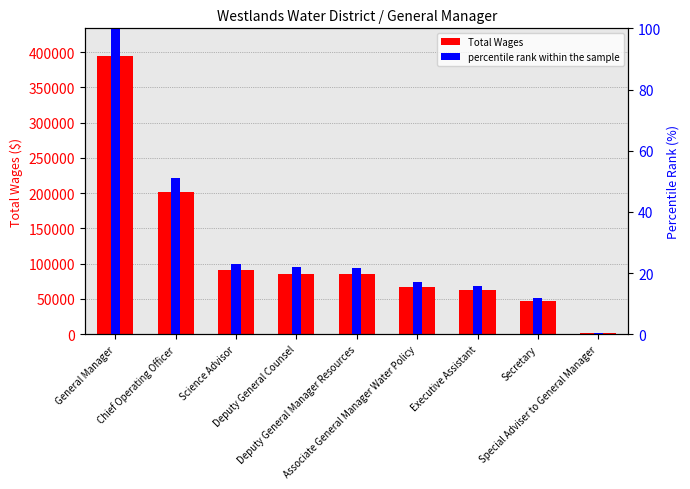

Which series has the largest range (max minus min)?

Total Wages